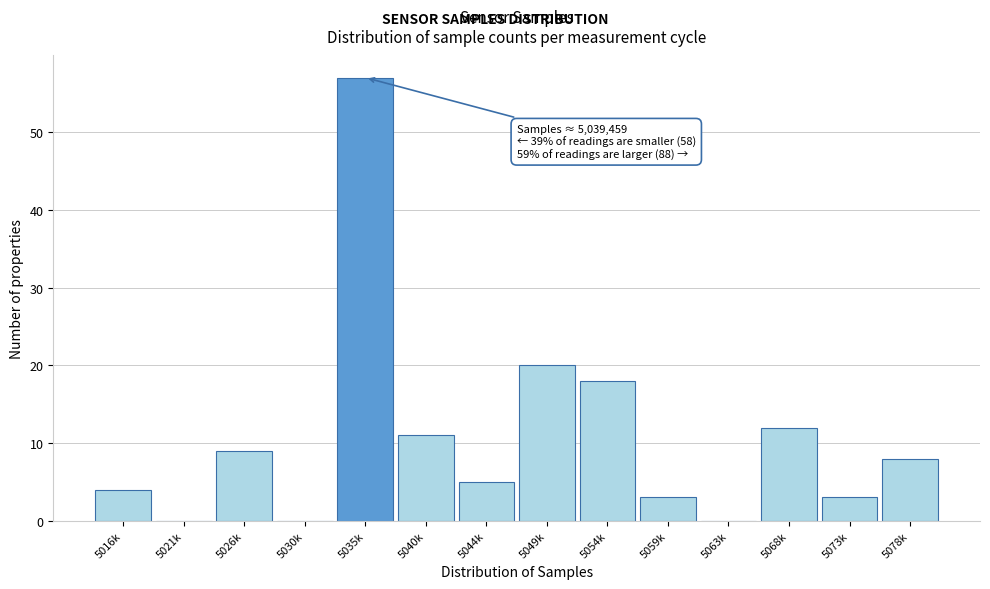

Reading left to right, extract all data points from this chart.

5016k=4	5021k=0	5026k=9	5030k=0	5035k=57	5040k=11	5044k=5	5049k=20	5054k=18	5059k=3	5063k=0	5068k=12	5073k=3	5078k=8